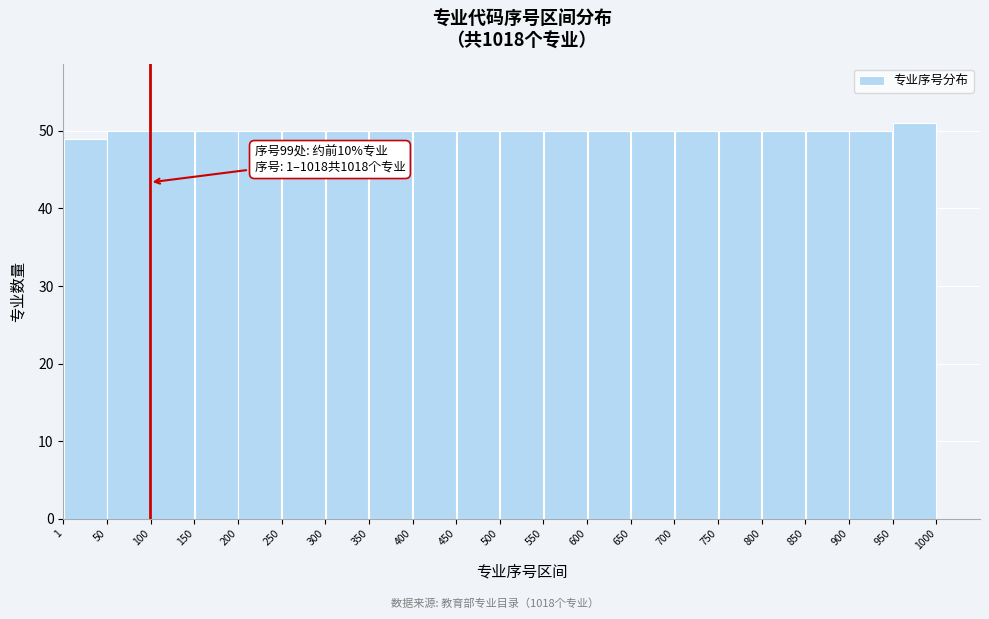

Over which range of the x-axis is the bar tallest?

950 to 1000